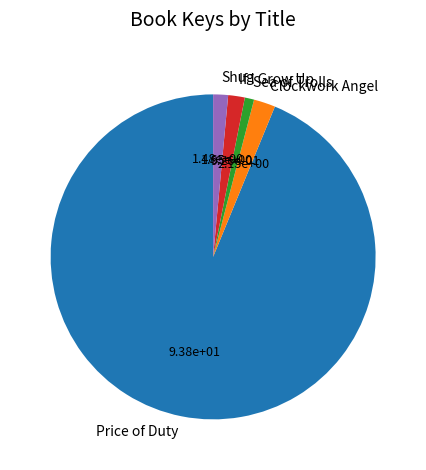

Is it true that Shug is 1% of the pie?

True